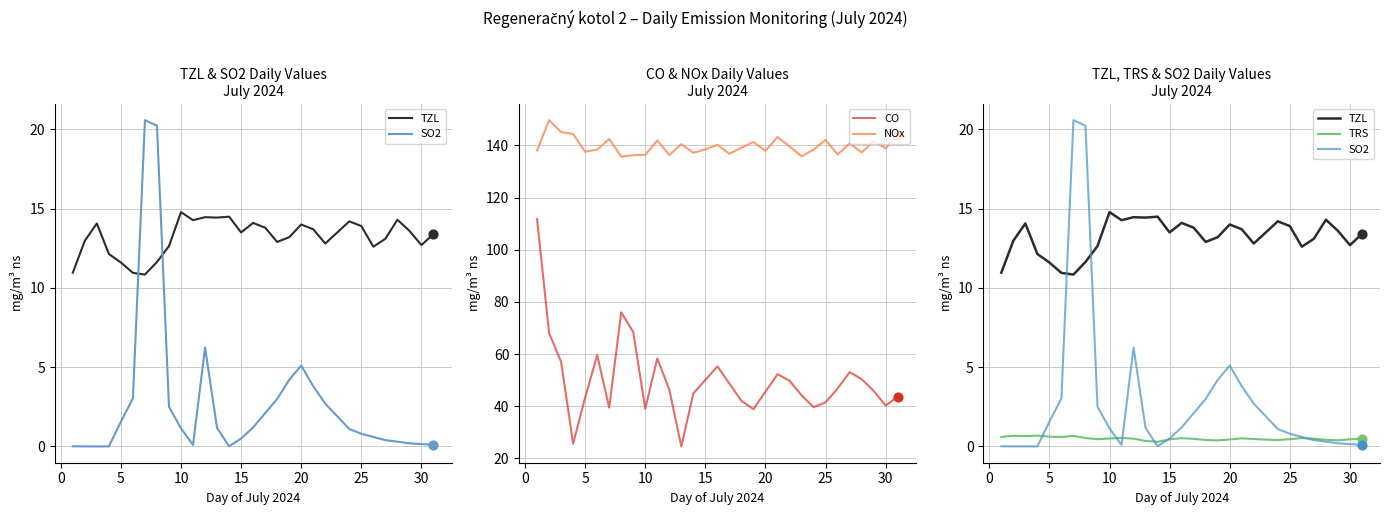

Which series contains the highest Y value?

NOx